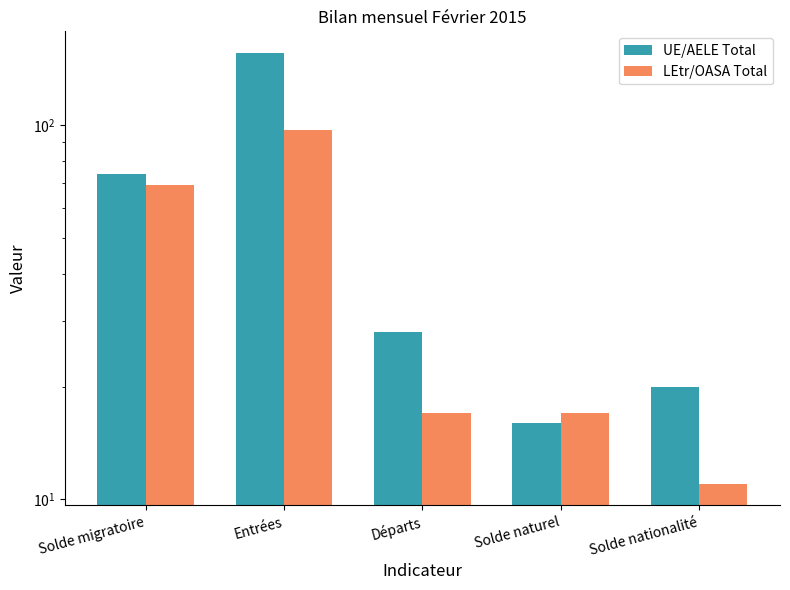

Which series has the largest total across all categories?

UE/AELE Total